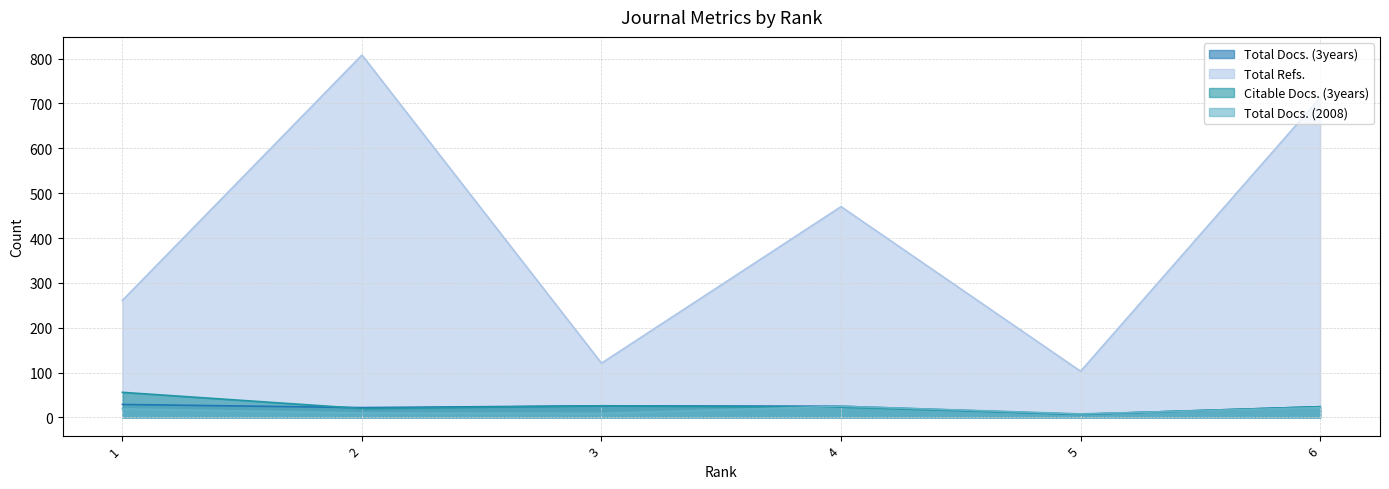

The value of Citable Docs. (3years) at 3 is 26. True or false?

True